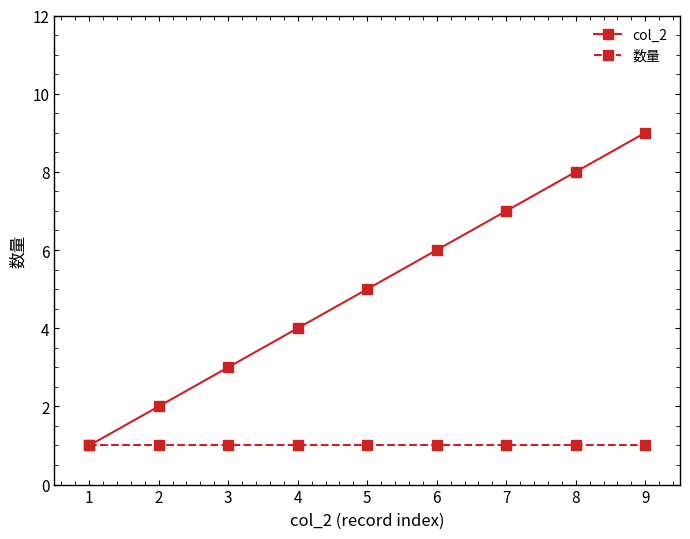

Reading right to left, transcribe all the data shown in this chart.

col_2: 9	8	7	6	5	4	3	2	1
数量: 1	1	1	1	1	1	1	1	1